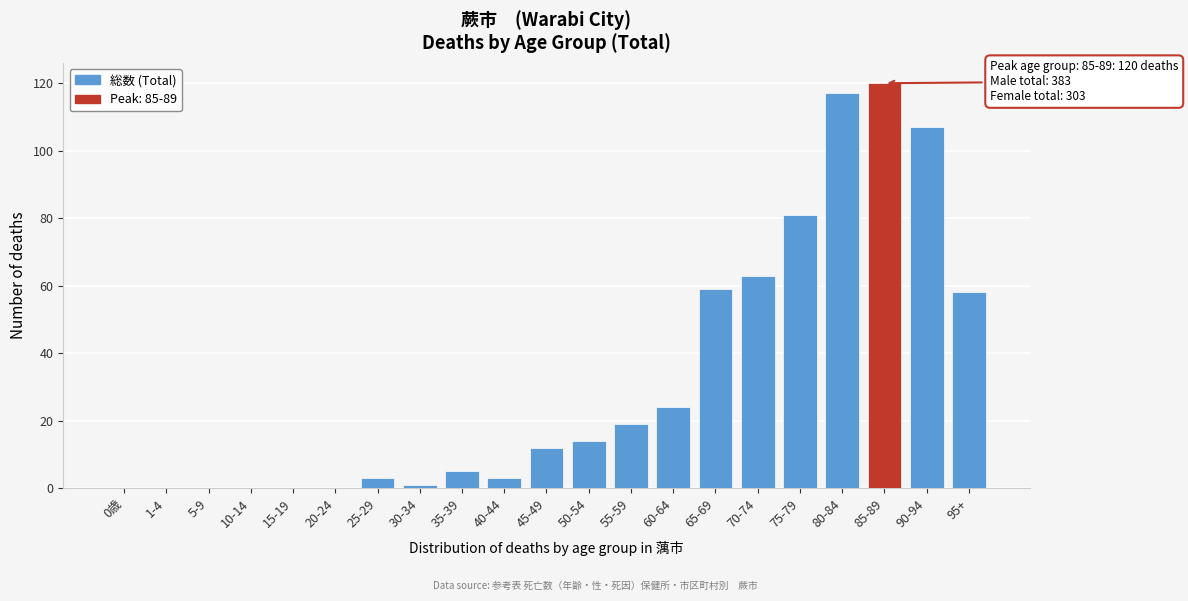

Reading left to right, list all the values displayed in this chart.

0歳=0	1-4=0	5-9=0	10-14=0	15-19=0	20-24=0	25-29=3	30-34=1	35-39=5	40-44=3	45-49=12	50-54=14	55-59=19	60-64=24	65-69=59	70-74=63	75-79=81	80-84=117	85-89=120	90-94=107	95+=58